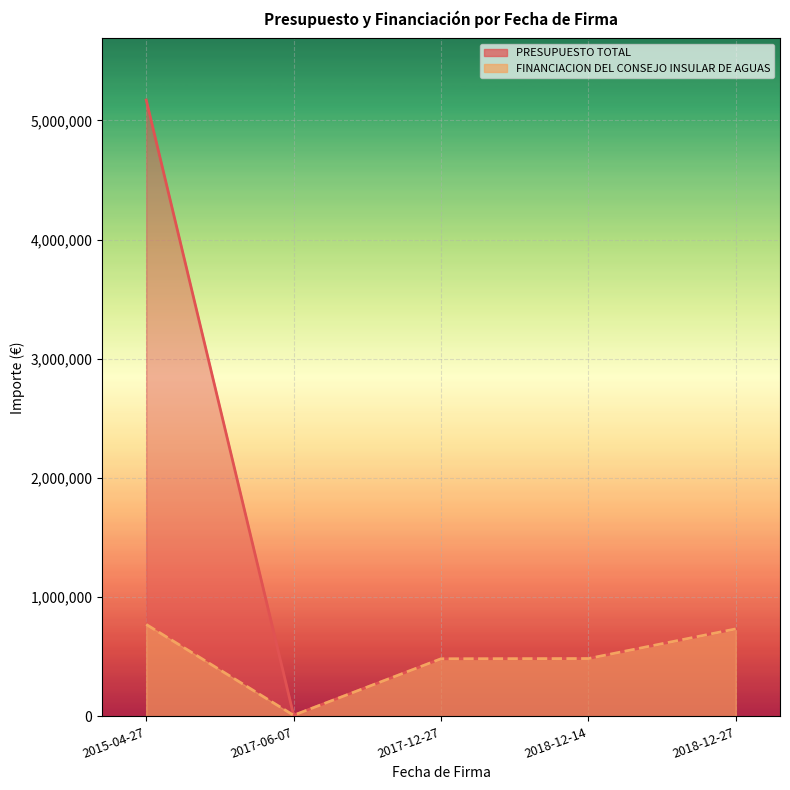

What is the label of the 5th point from the left?

2018-12-27